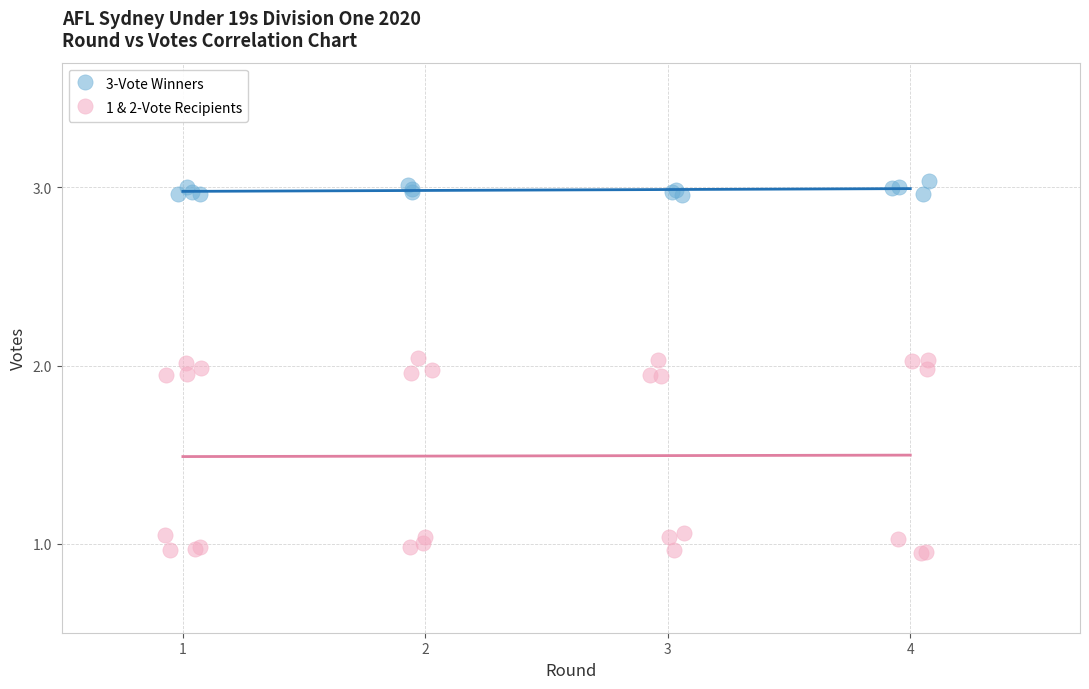

Which series contains the lowest Y value?

1 & 2-Vote Recipients